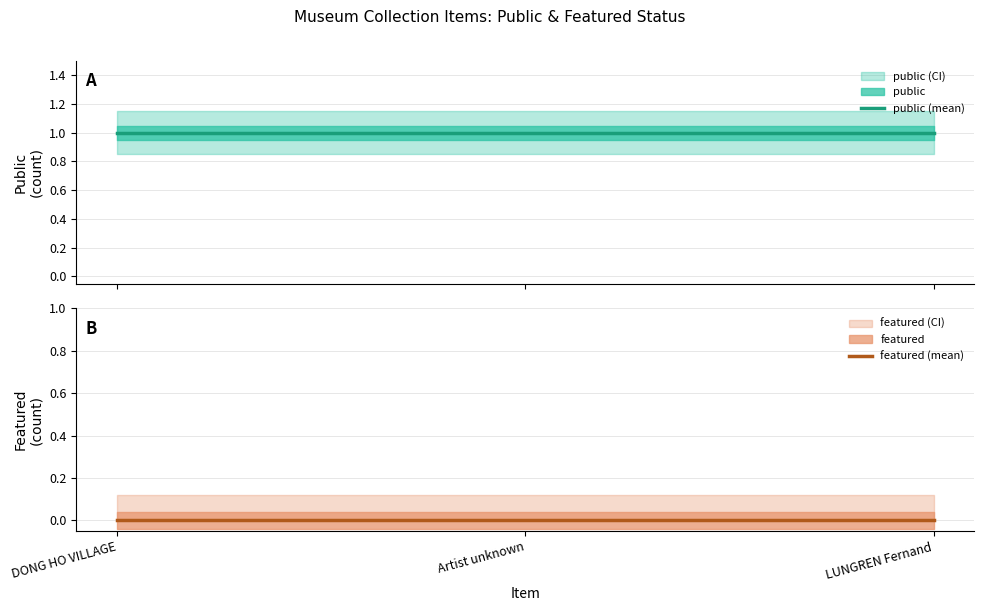

What position from the right is DONG HO VILLAGE?

3